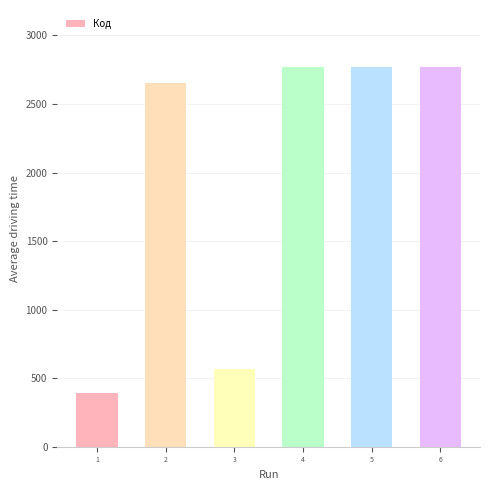

What is the value of the 5th bar from the left?

2768